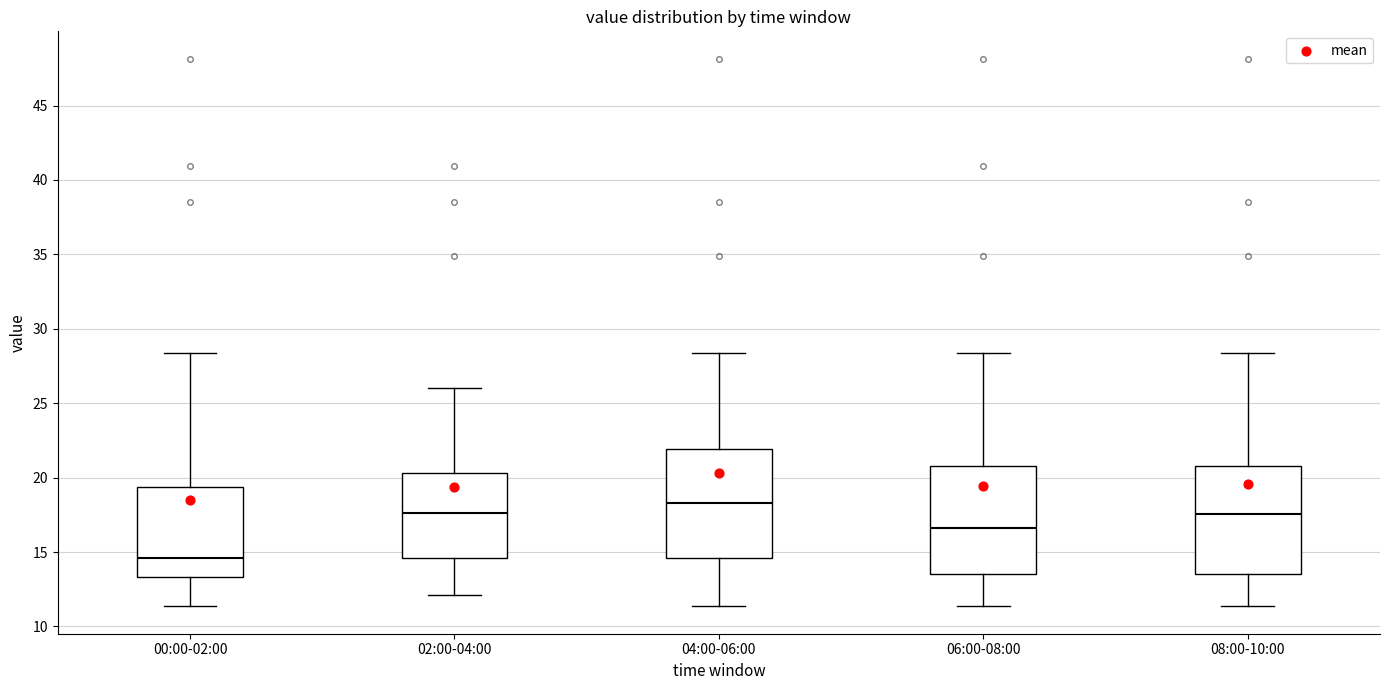

Reading left to right, transcribe this box plot: for each box, give where its median line is, the range the box spans, and where its two whiskers end, as read against the y-axis. The values are not printed on the chart, so give them approximately, as read against the axis.

00:00-02:00: median 14.5, box 13.5 to 19.5, whiskers 11.5 to 28.5
02:00-04:00: median 17.5, box 14.5 to 20.5, whiskers 12.0 to 26.0
04:00-06:00: median 18.5, box 14.5 to 22.0, whiskers 11.5 to 28.5
06:00-08:00: median 16.5, box 13.5 to 21.0, whiskers 11.5 to 28.5
08:00-10:00: median 17.5, box 13.5 to 21.0, whiskers 11.5 to 28.5